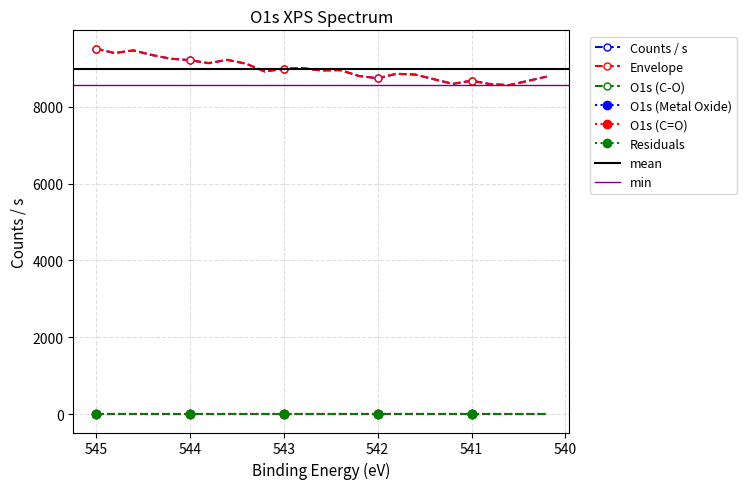

The value of Residuals at 543.2 is 0.0. True or false?

True